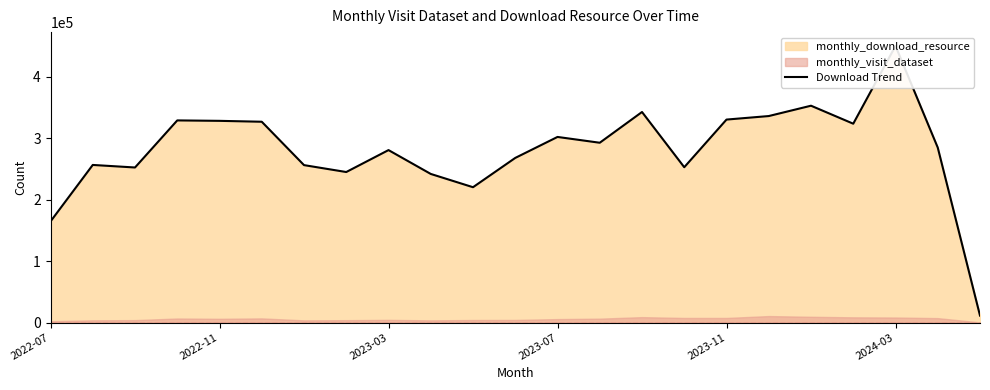

Approximately how many times larger is the value at 10 compared to 17?

0.7